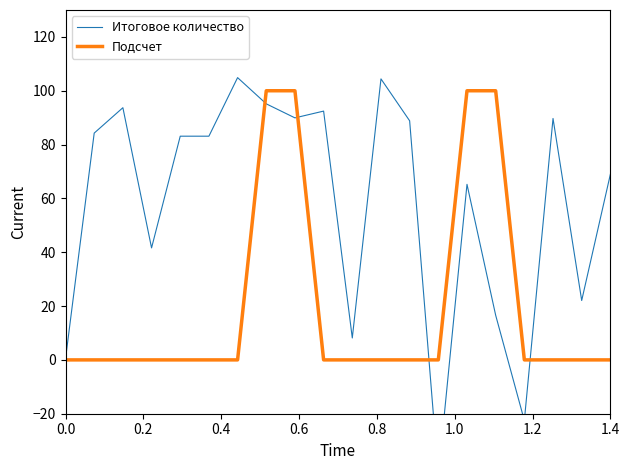

The value of Подсчет at 1.4 is -56. True or false?

False